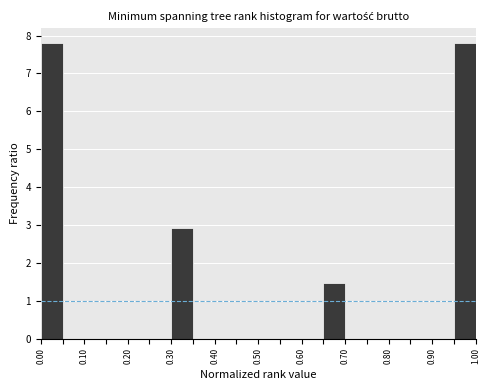

Reading left to right, list every bar in this chart as the range it spans on the x-axis followed by its height. The values are not printed on the chart, so give them approximately, as read against the axis.

0.00 to 0.05: 7.8
0.05 to 0.10: 0
0.10 to 0.15: 0
0.15 to 0.20: 0
0.20 to 0.25: 0
0.25 to 0.30: 0
0.30 to 0.35: 2.9
0.35 to 0.40: 0
0.40 to 0.45: 0
0.45 to 0.50: 0
0.50 to 0.55: 0
0.55 to 0.60: 0
0.60 to 0.65: 0
0.65 to 0.70: 1.5
0.70 to 0.75: 0
0.75 to 0.80: 0
0.80 to 0.85: 0
0.85 to 0.90: 0
0.90 to 0.95: 0
0.95 to 1.00: 7.8